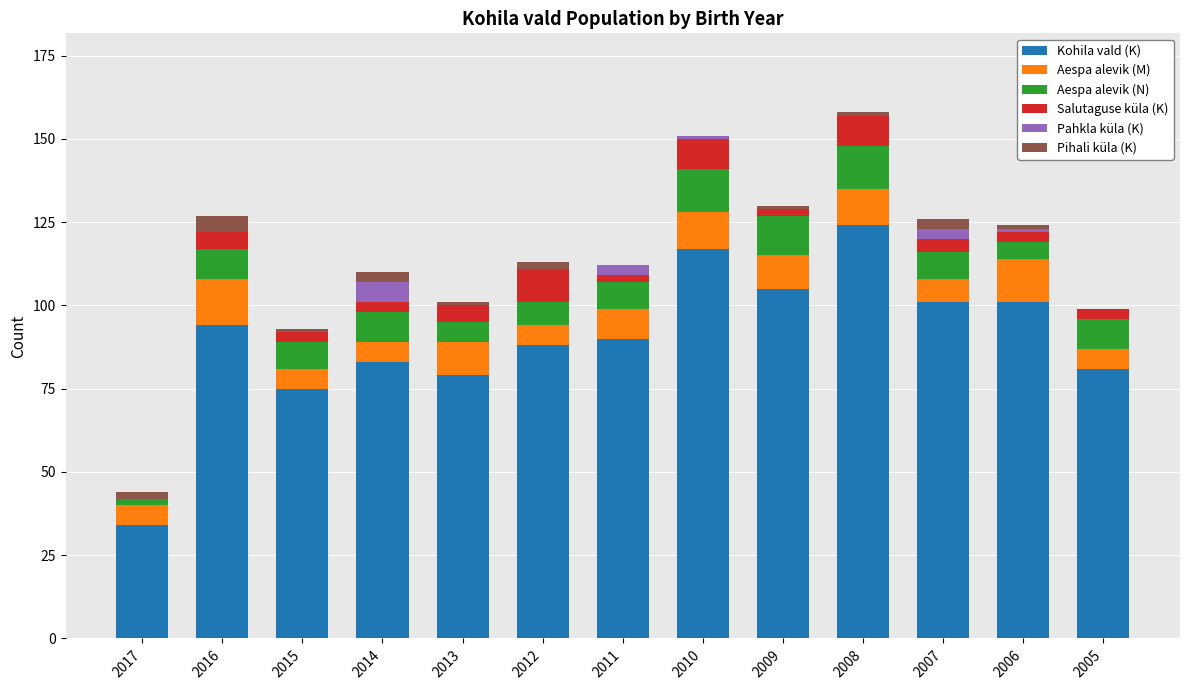

The value of Kohila vald (K) at 2013 is 121. True or false?

False